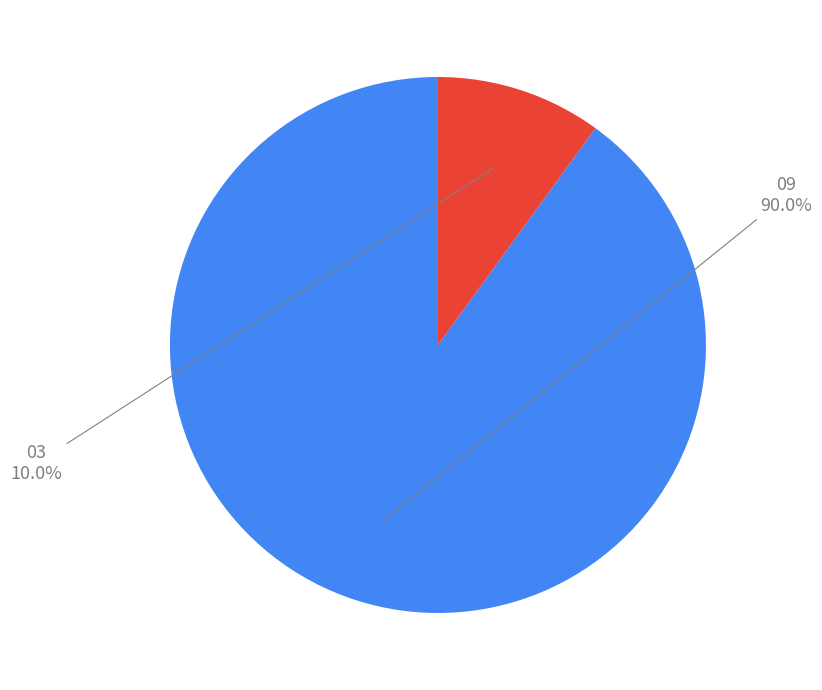

Does any single category account for the majority?

Yes